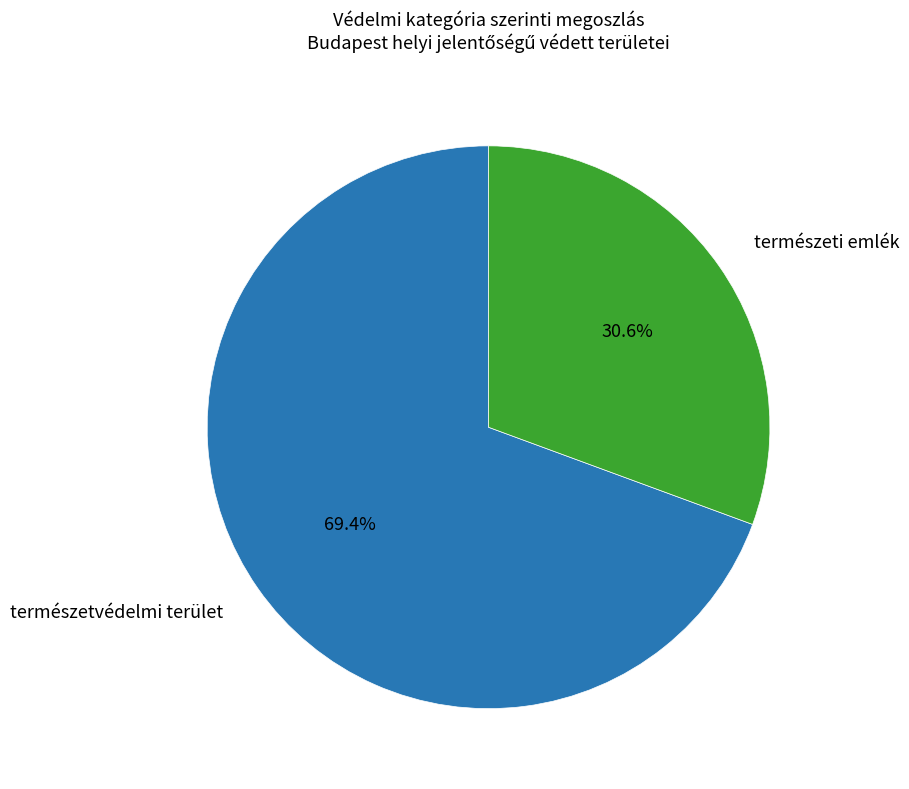

How many slices are in this pie chart?

2